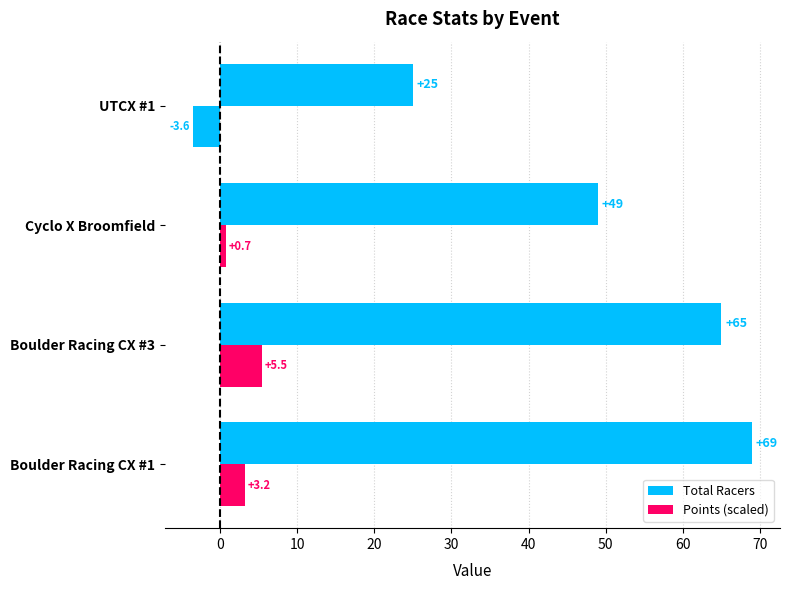

Which series has the largest range (max minus min)?

Total Racers